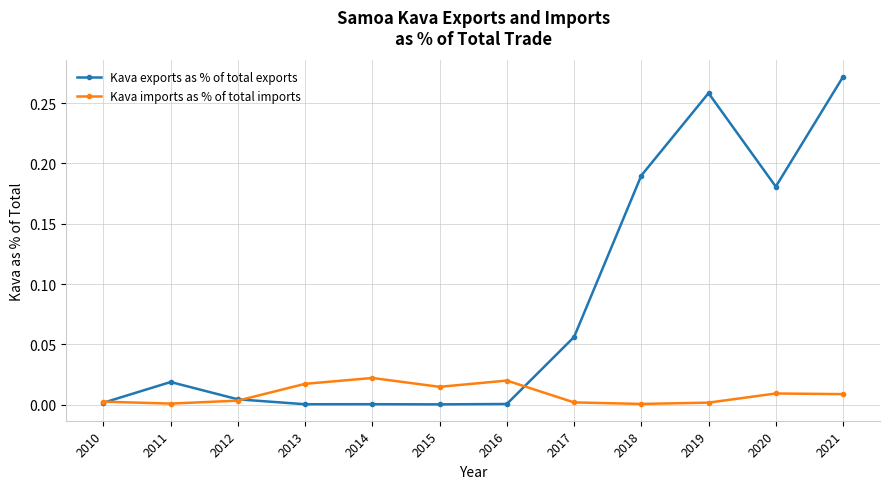

Which label corresponds to the largest value in the chart?

2021